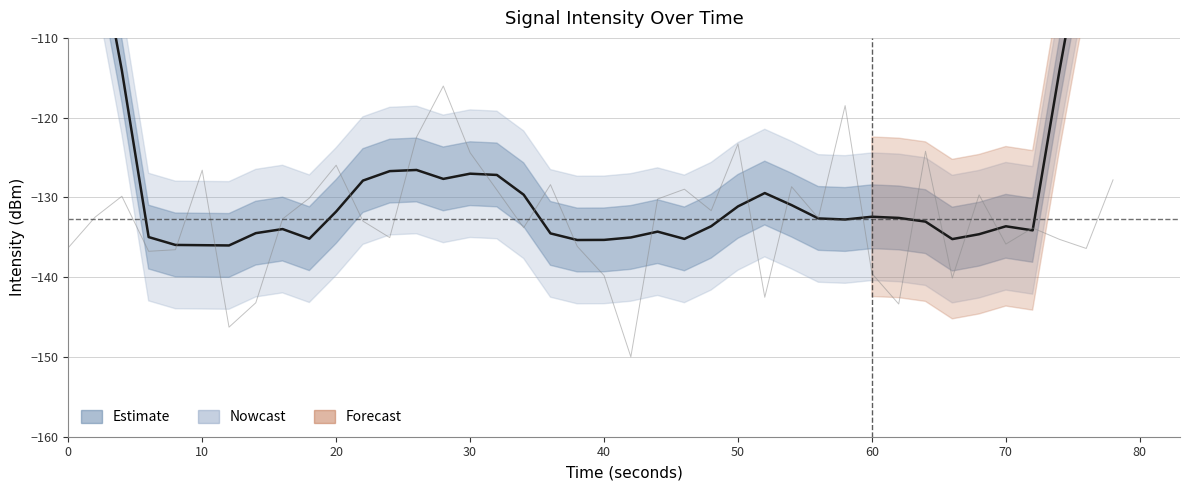

Read the value at 10.

-126.6